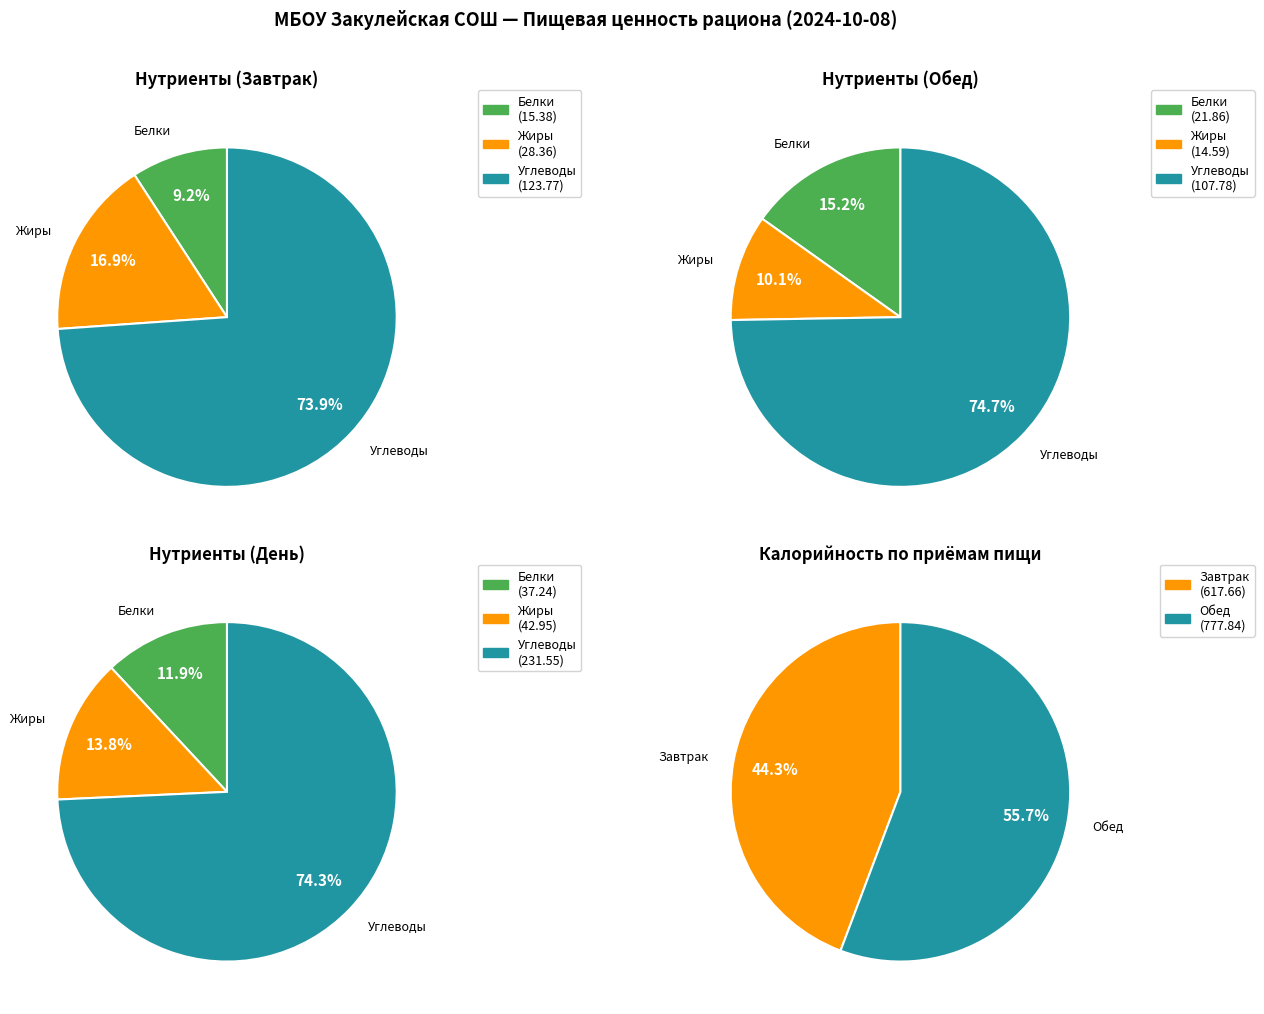

To the nearest percent, what is the difference between the Углеводы and Жиры slice percentages?

57%